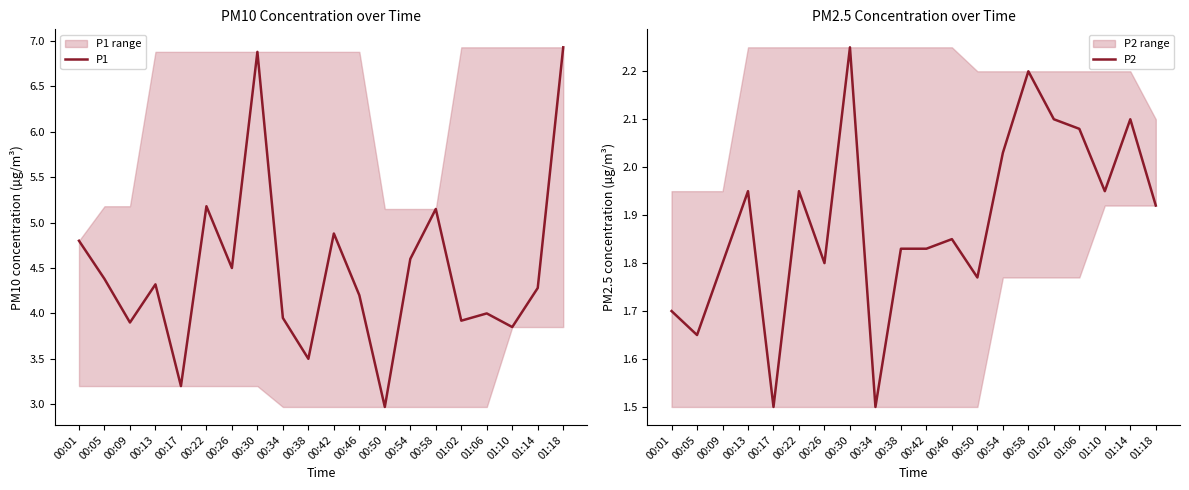

How many lines are shown in the chart?

2